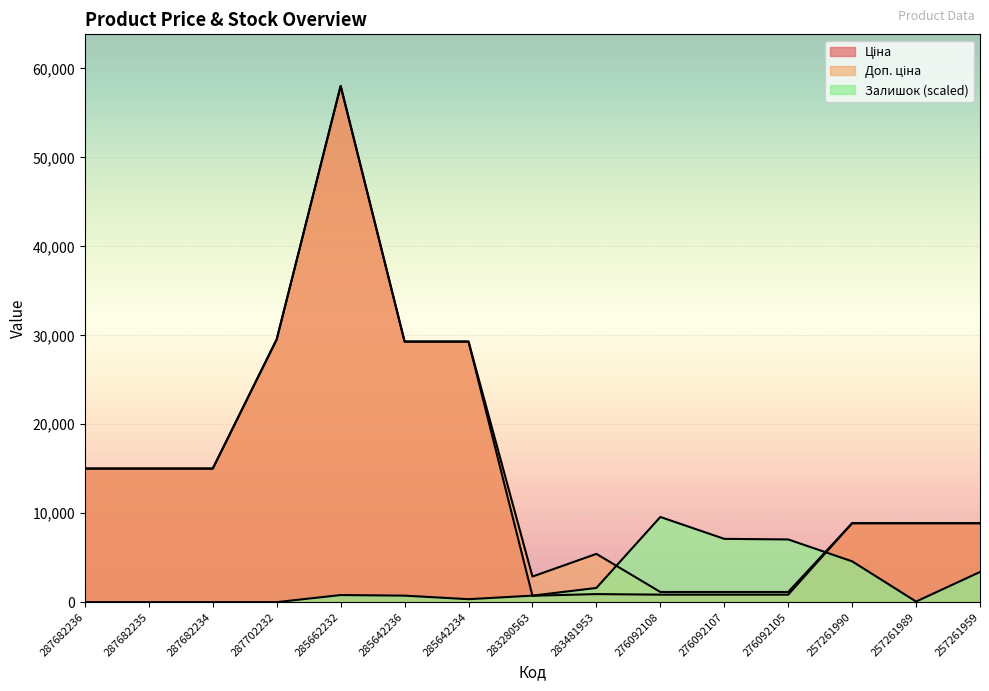

What is the greatest value displayed?

58037.0